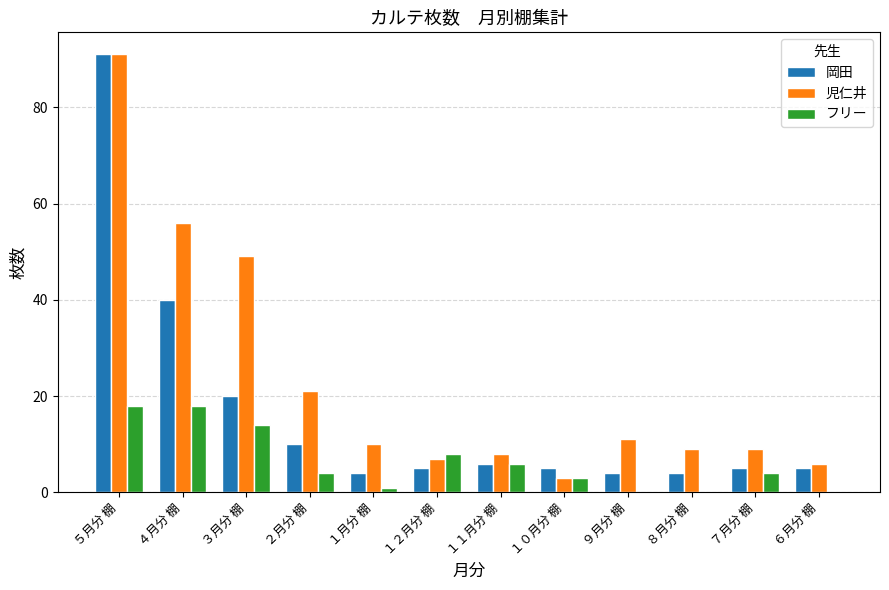

Are the bars grouped side by side (vs. stacked)?

Yes